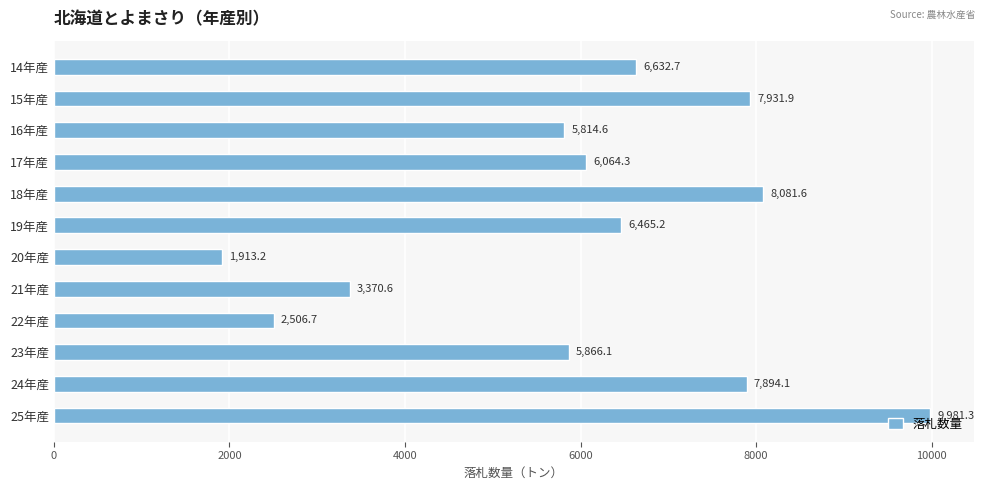

Approximately how many times larger is the value at 22年産 compared to 18年産?

0.3